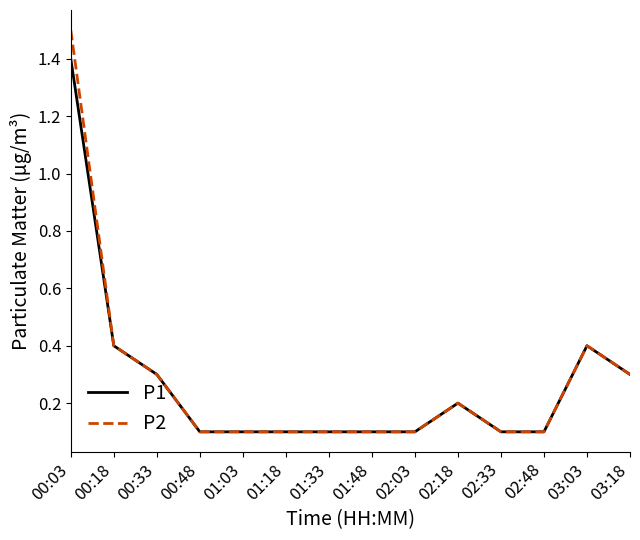

What is the highest value of the P2 series?

1.5